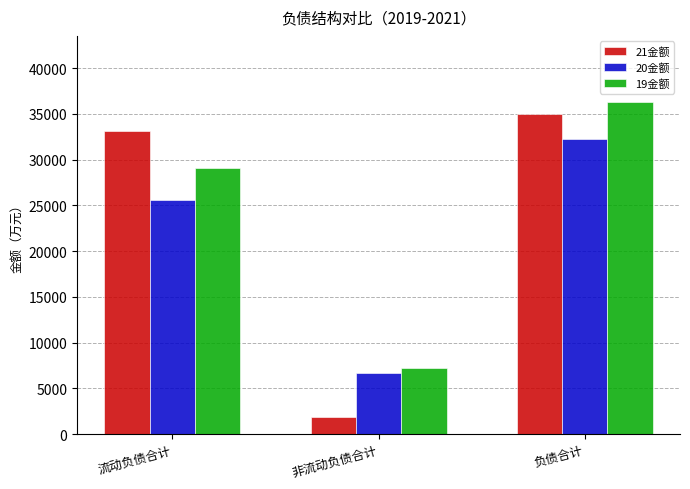

At which label does 21金额 first exceed 33170?

流动负债合计